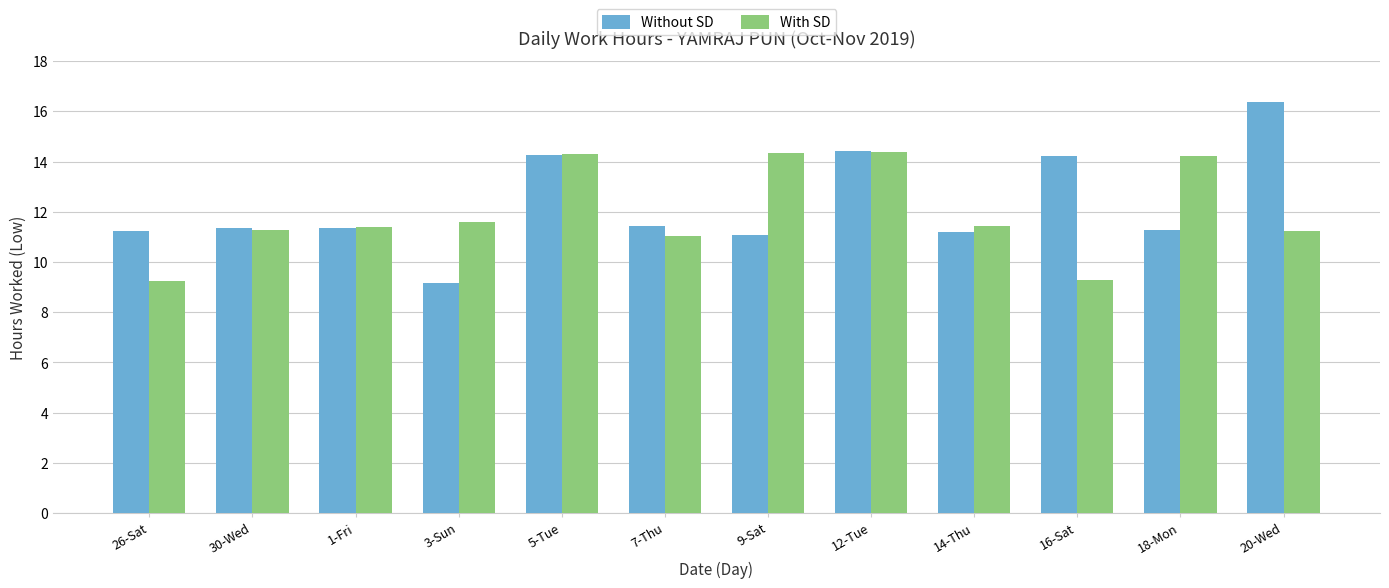

What is the spread (max minus min) of values at 3-Sun?

2.4